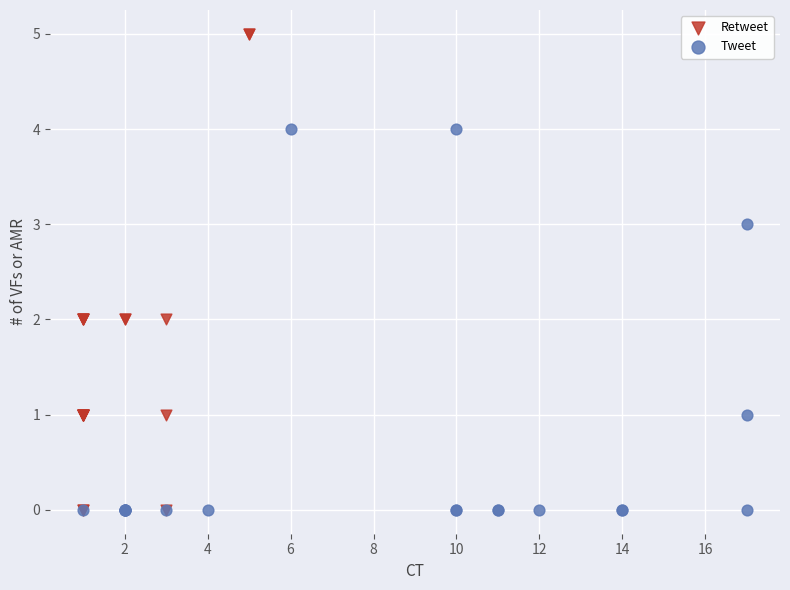

Which series has the widest spread of Y values?

Retweet